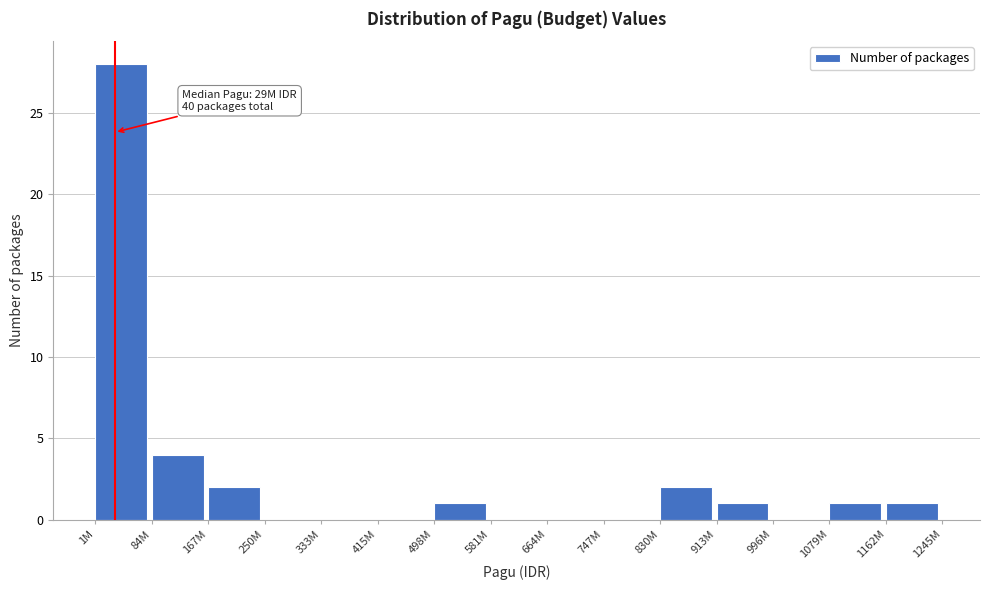

Reading left to right, transcribe all the data shown in this chart.

1M=28	84M=4	167M=2	250M=0	333M=0	415M=0	498M=1	581M=0	664M=0	747M=0	830M=2	913M=1	996M=0	1079M=1	1162M=1